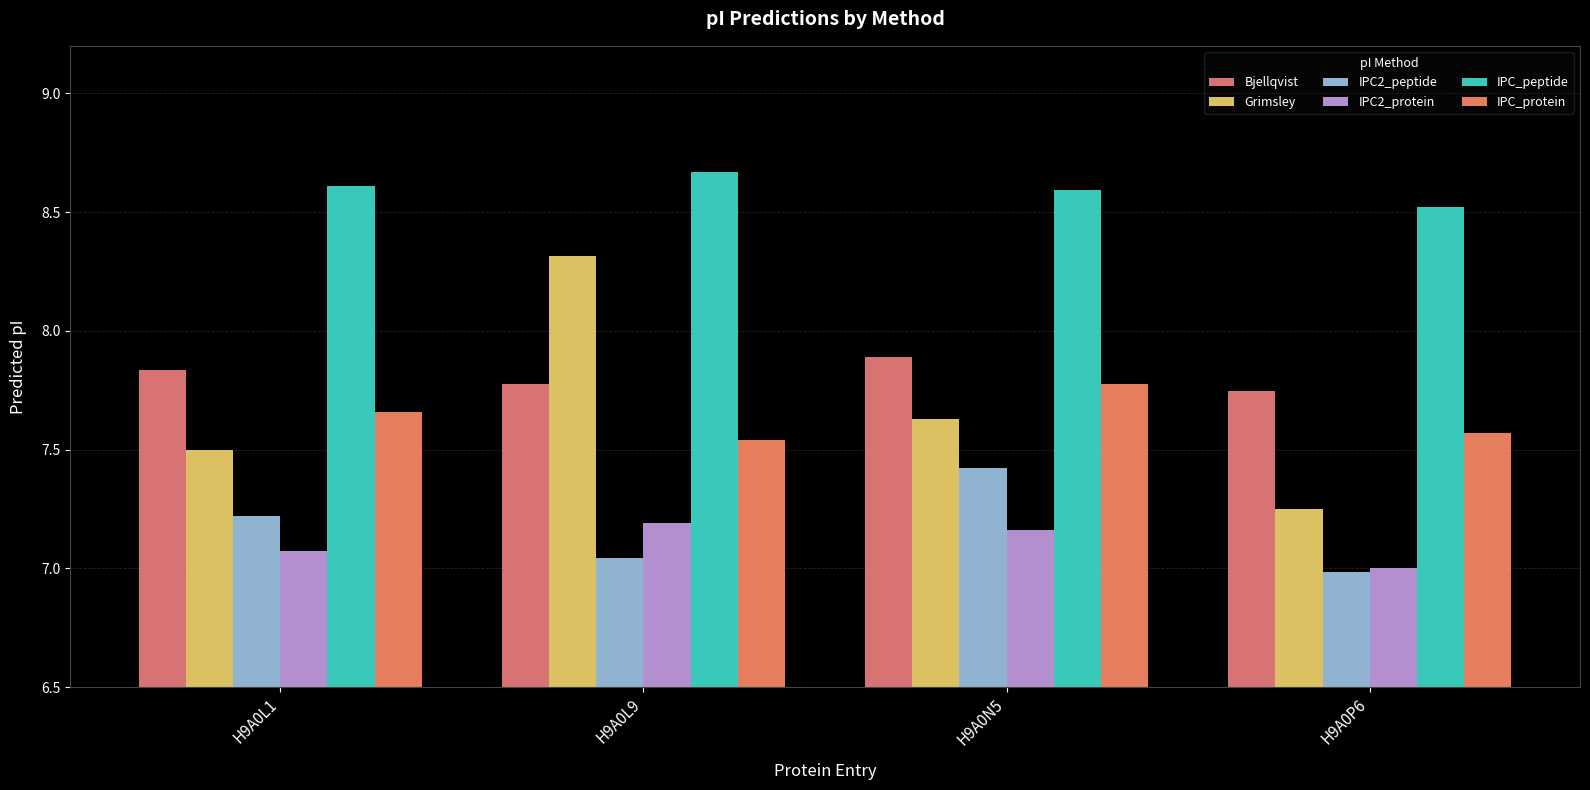

Between H9A0L1 and H9A0L9, which series saw the biggest shift?

Grimsley